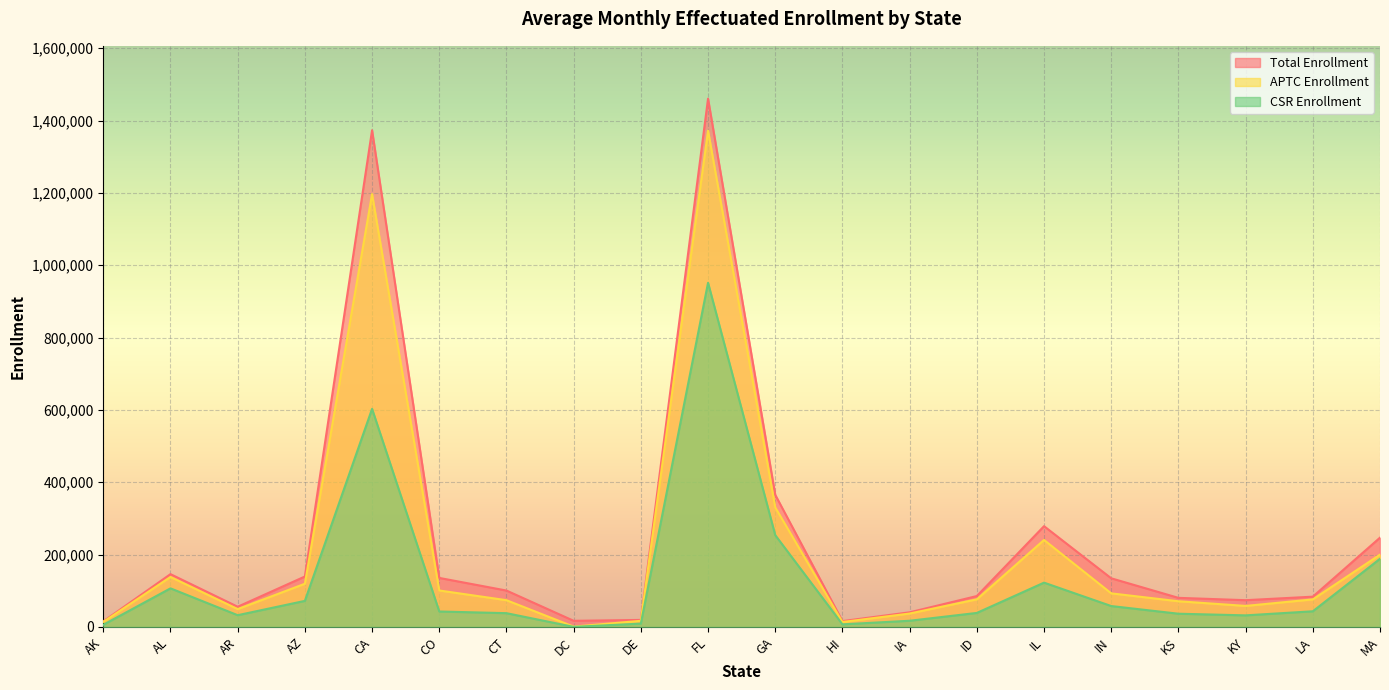

What is the spread (max minus min) of values at HI?

8955